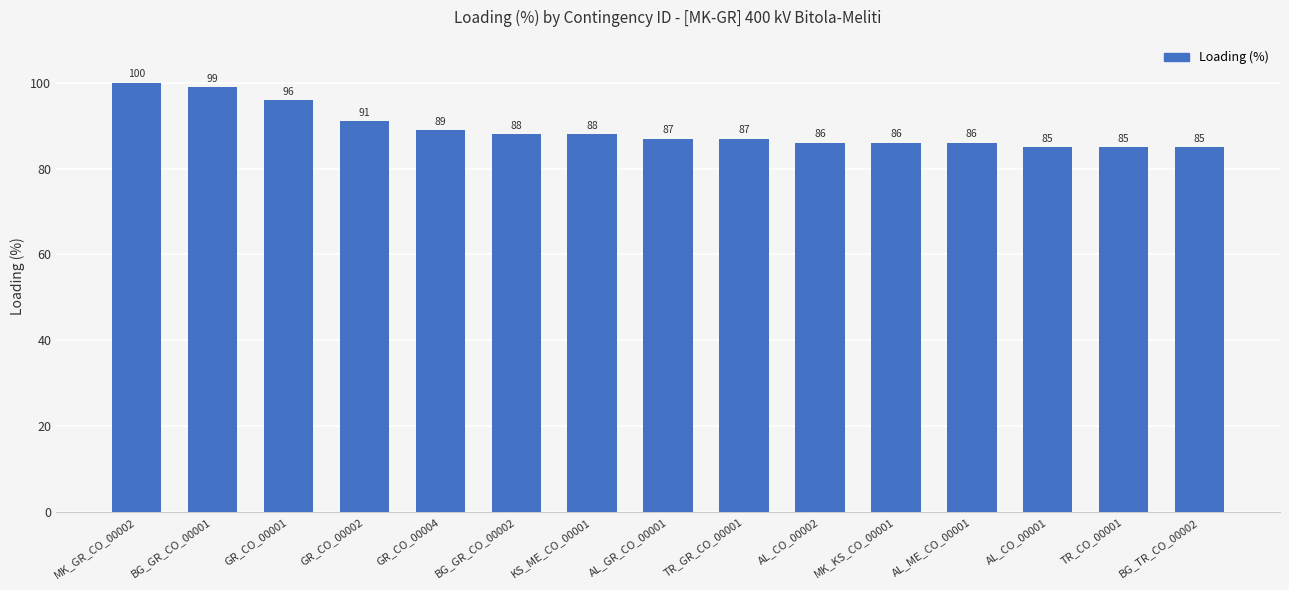

Approximately how many times larger is the value at BG_GR_CO_00002 compared to TR_GR_CO_00001?

1.0